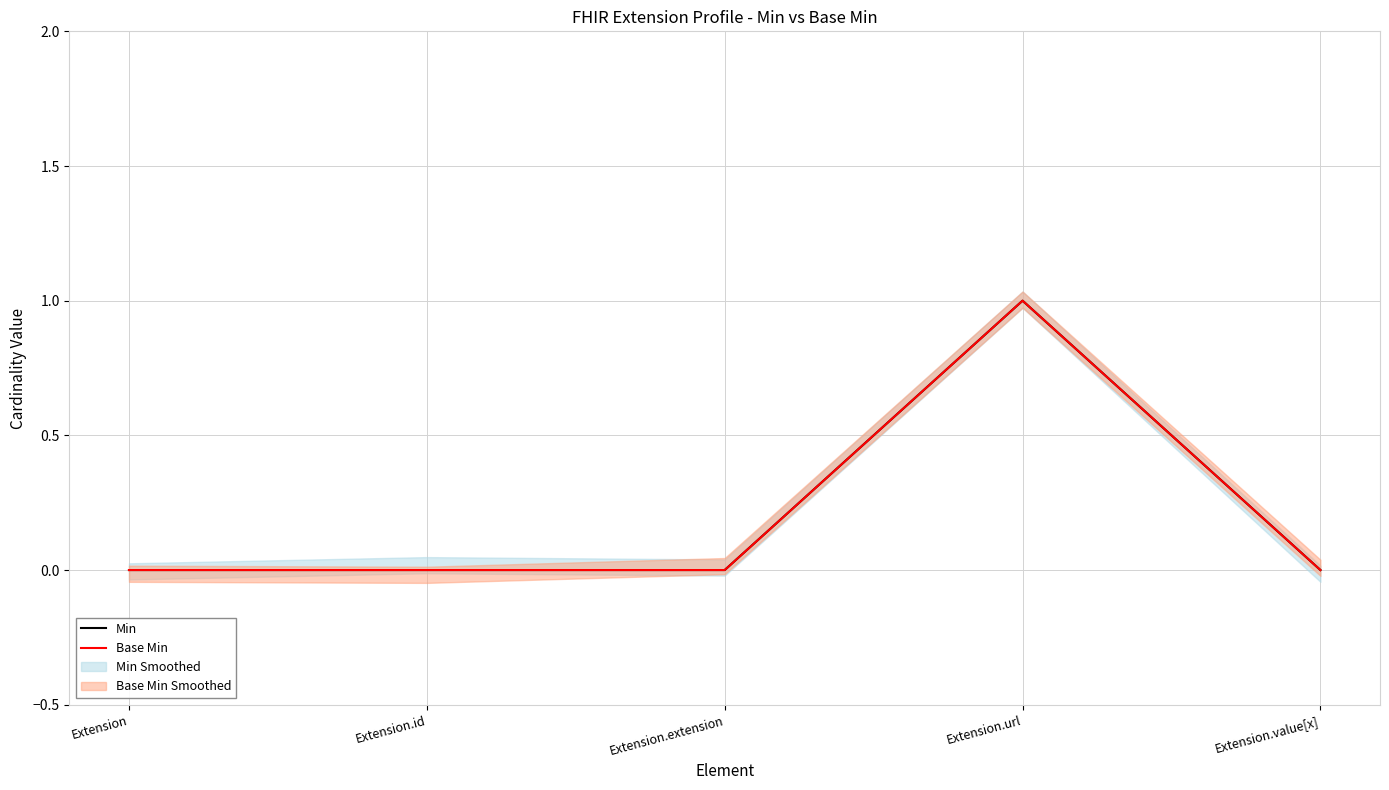

True or false: Min and Base Min intersect in this chart.

False